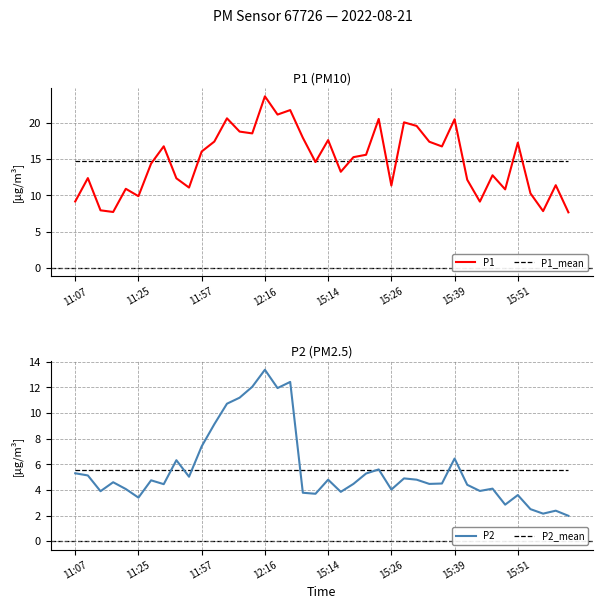

The value of P2 at 15:26 is 5.8. True or false?

False